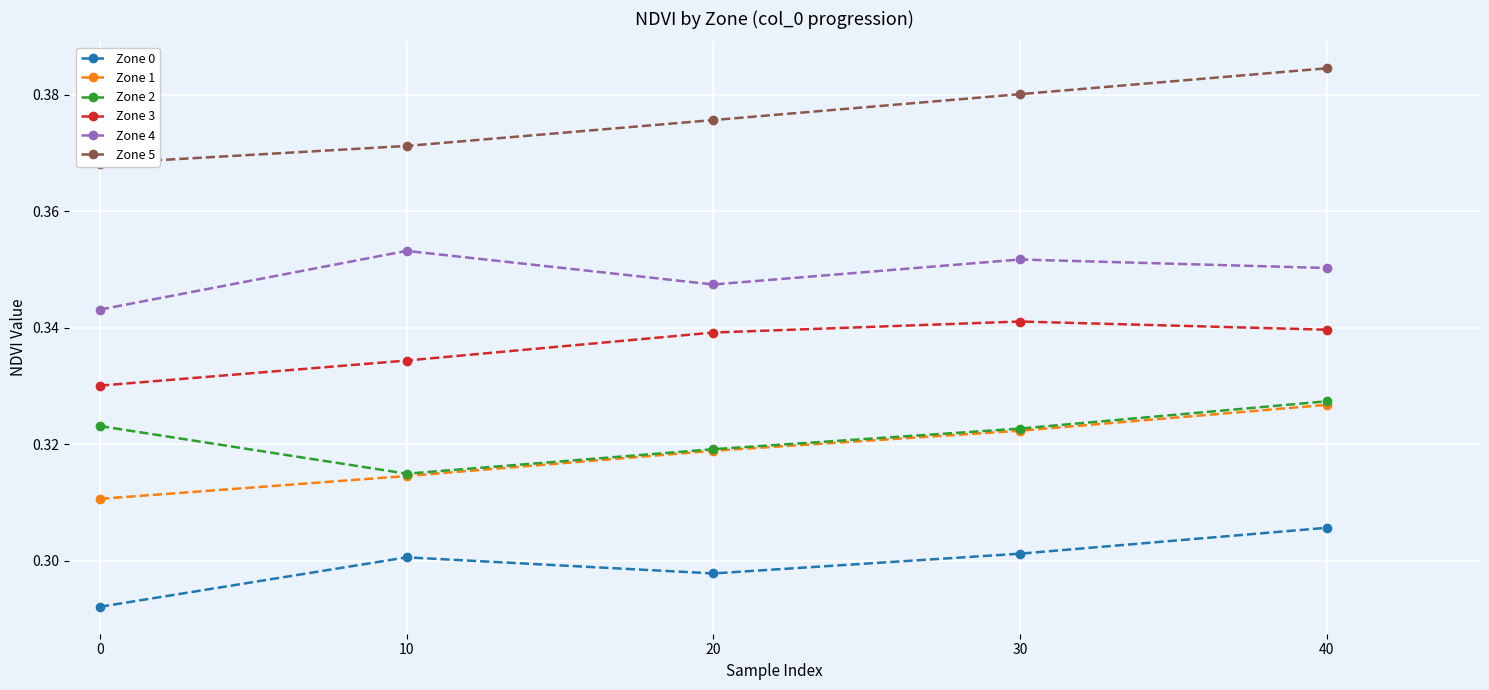

True or false: Zone 3 has more than 2 interior local peaks.

False